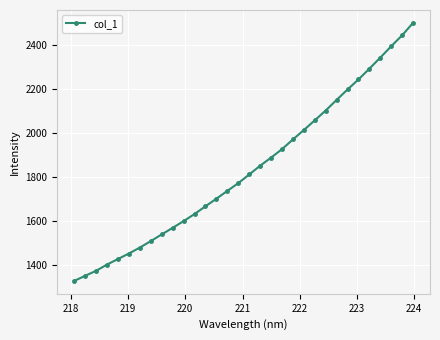

What is the average value?

1834.5